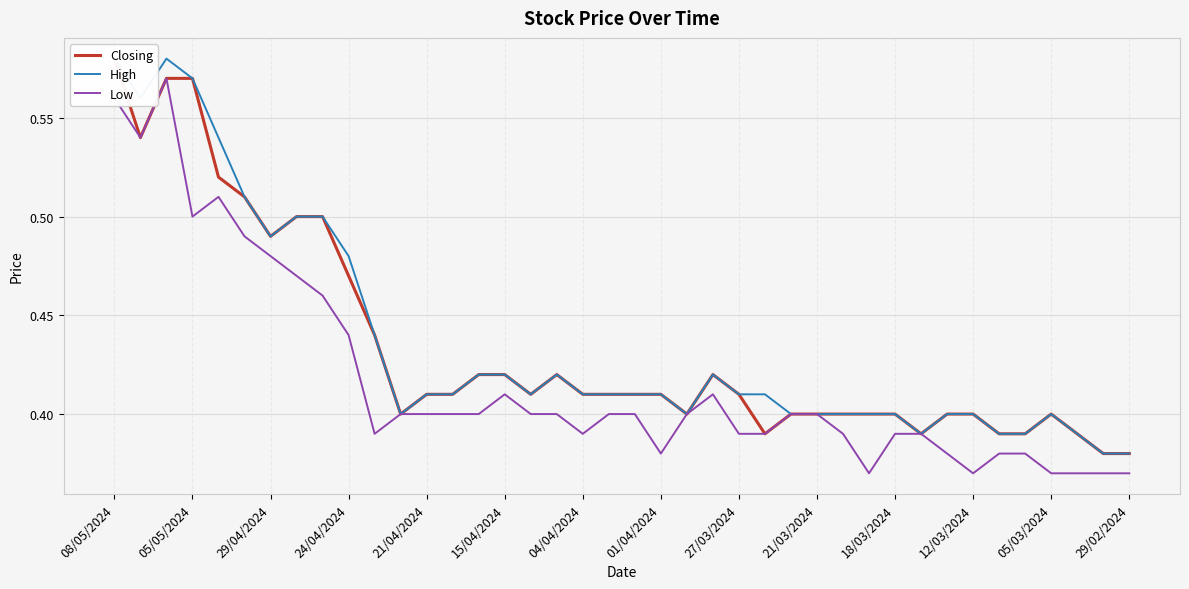

True or false: Low and Closing cross at least once.

False